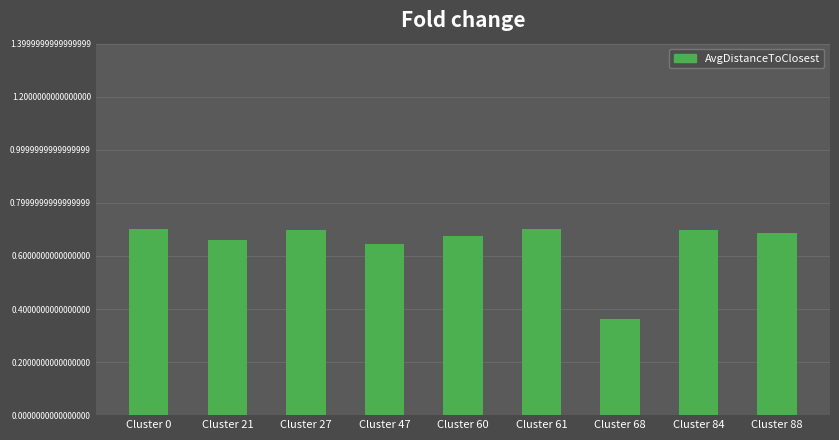

Between Cluster 47 and Cluster 68, which is larger?

Cluster 47